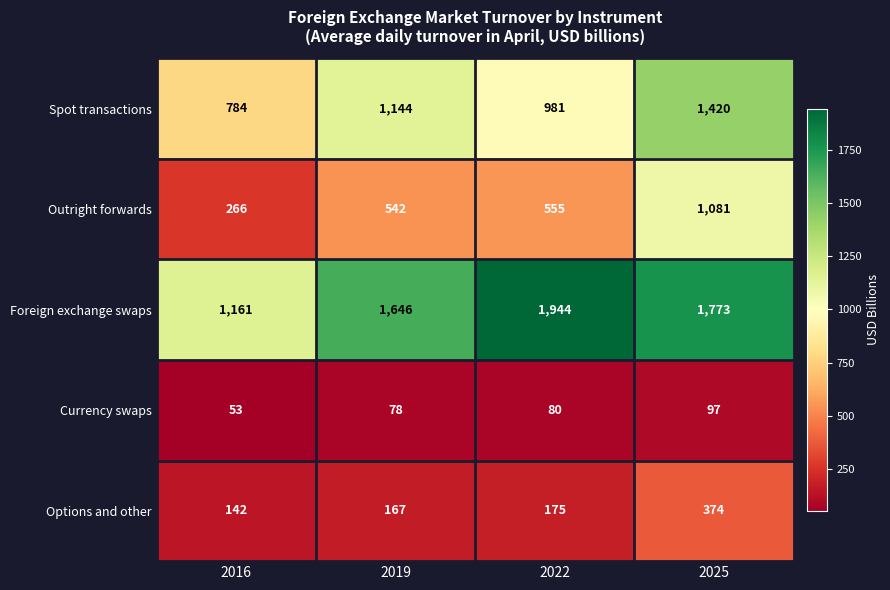

What is the difference between the second highest and minimum values in the Outright forwards series?

289